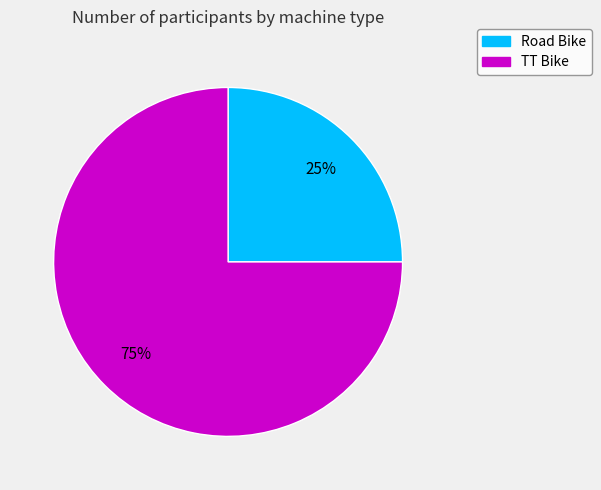

Is the sum of Road Bike and TT Bike greater than half?

Yes